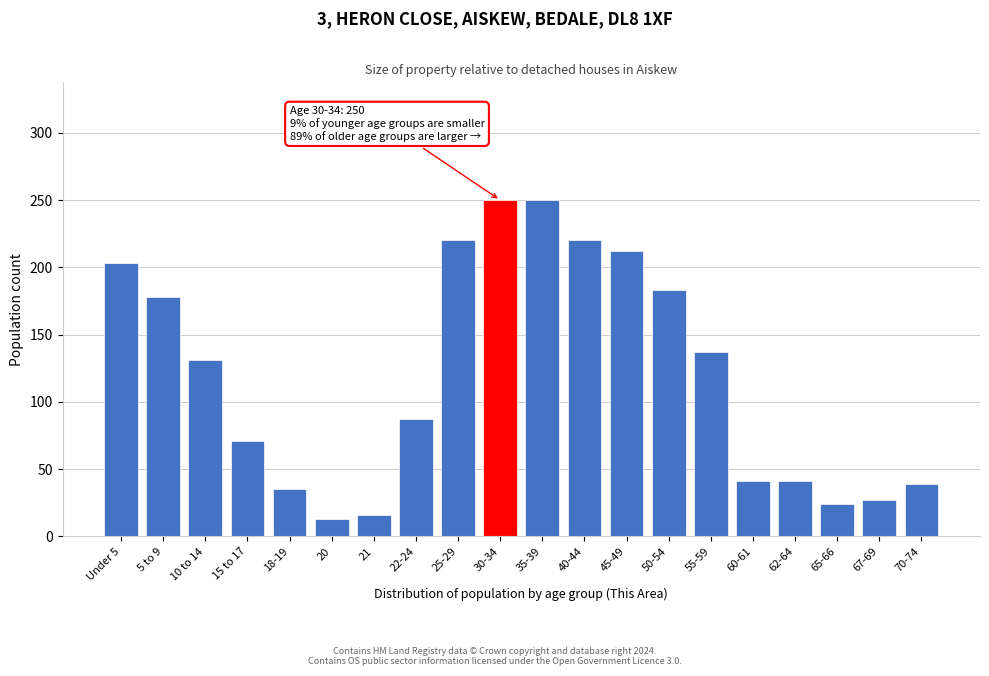

Reading left to right, transcribe all the data shown in this chart.

Under 5=203	5 to 9=178	10 to 14=131	15 to 17=71	18-19=35	20=13	21=16	22-24=87	25-29=220	30-34=250	35-39=250	40-44=220	45-49=212	50-54=183	55-59=137	60-61=41	62-64=41	65-66=24	67-69=27	70-74=39